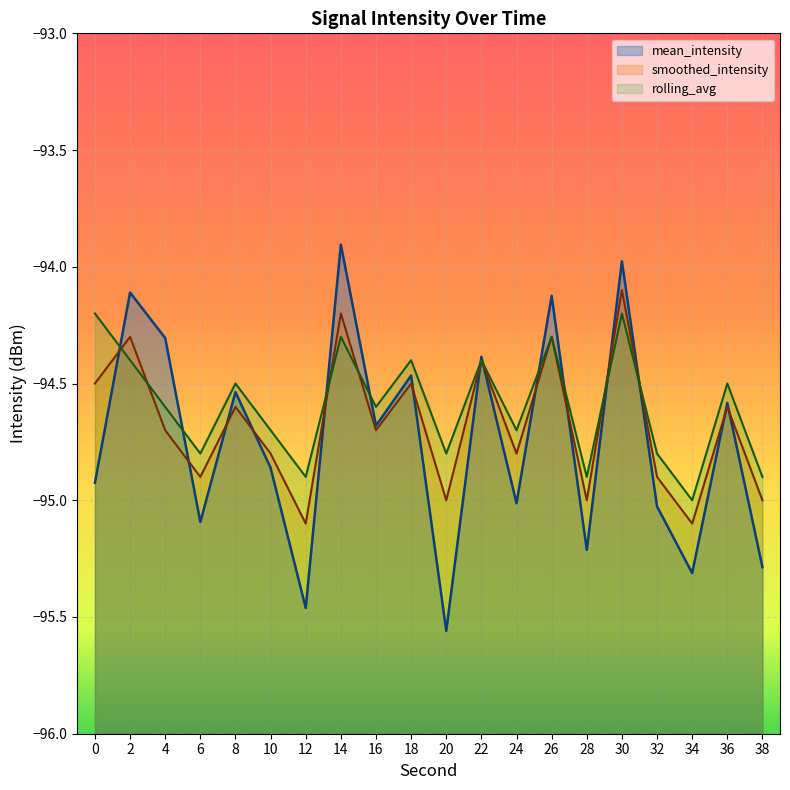

Is it true that mean_intensity equals -165.7 at 18?

False